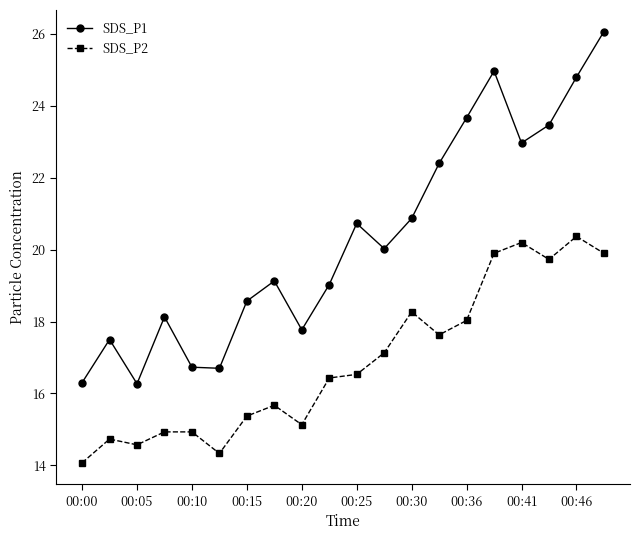

What are all the series names shown in the legend?

SDS_P1, SDS_P2